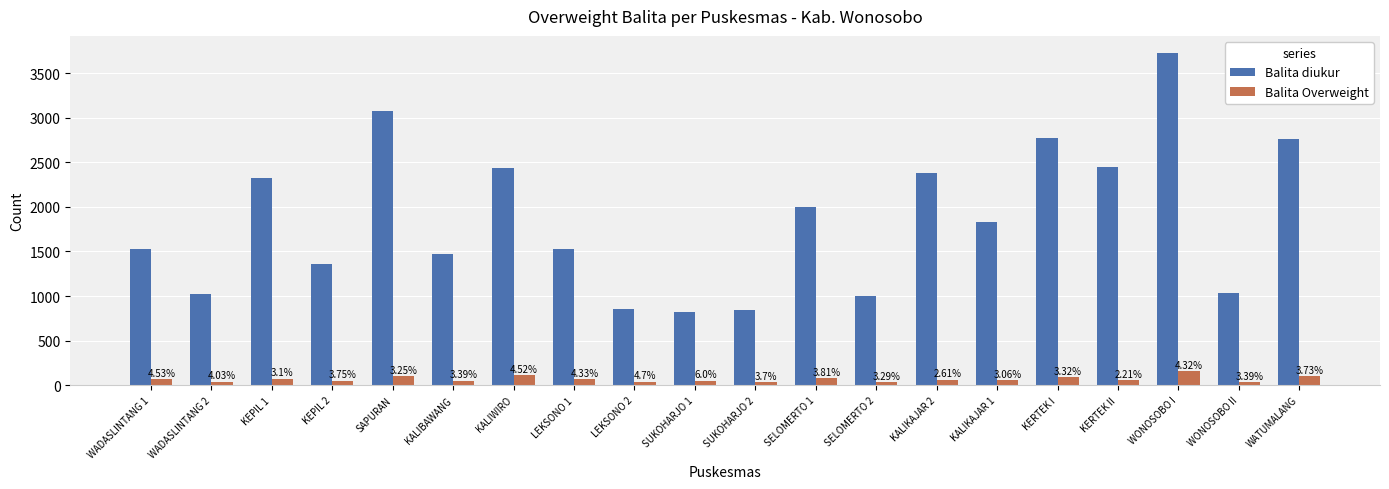

What position from the left is WADASLINTANG 2?

2